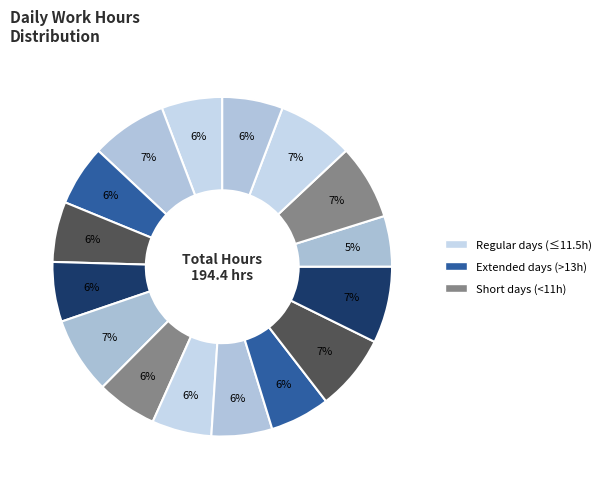

How many segments does this pie chart have?

16